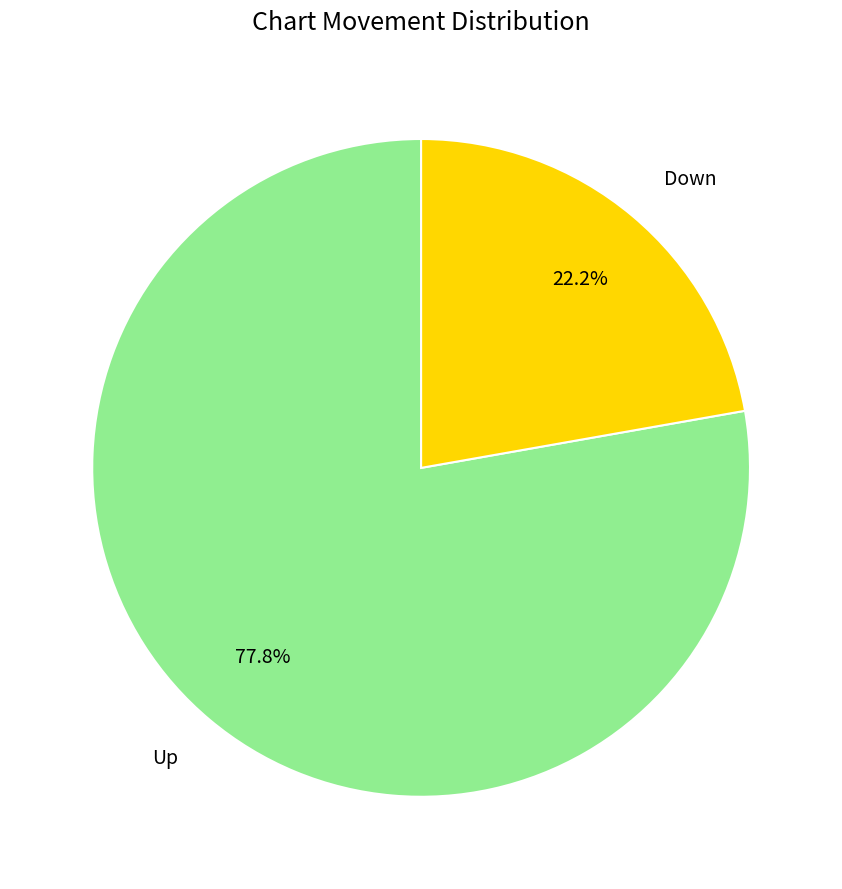

Does any single category account for the majority?

Yes